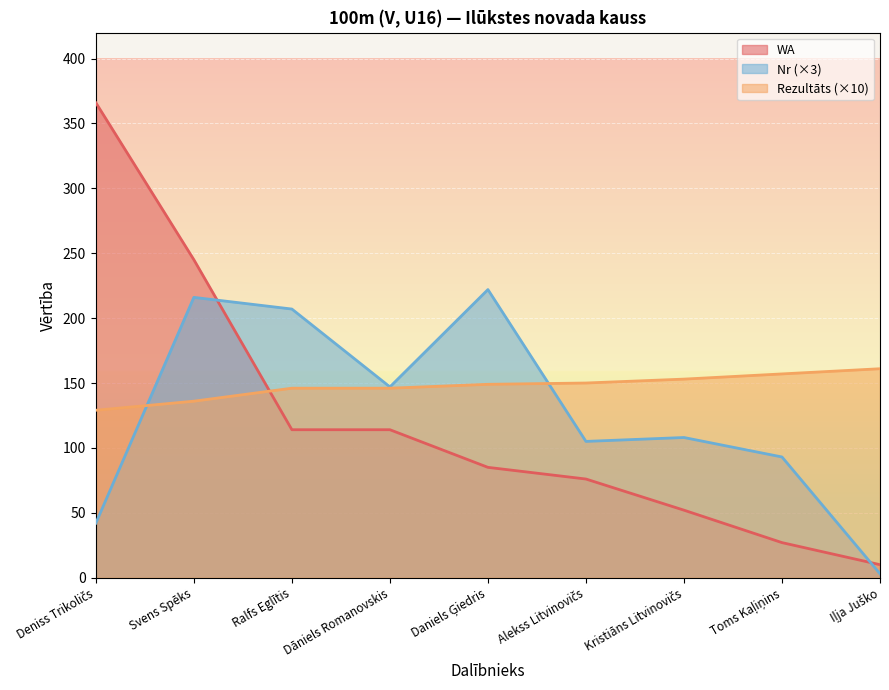

What is the value of the Nr point at the 6th from the left?

105